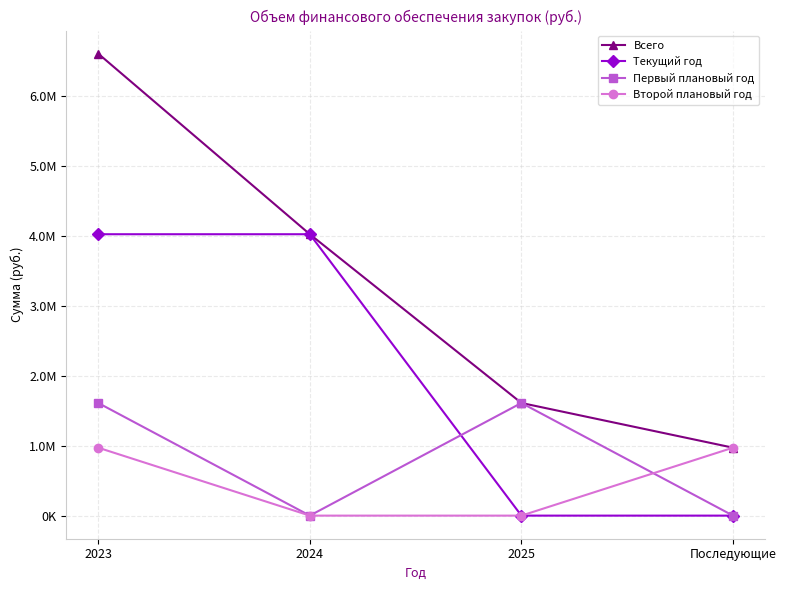

Between 2023 and Последующие, which series saw the biggest shift?

Всего